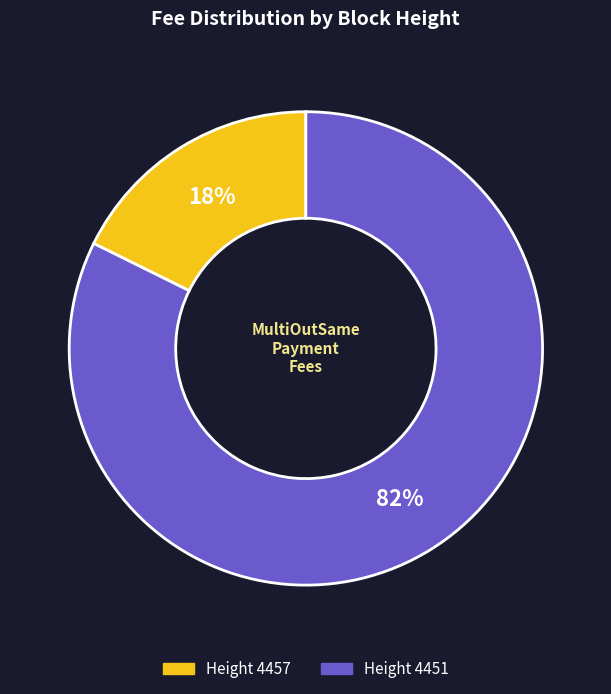

Between Height 4457 and Height 4451, which is larger?

Height 4451